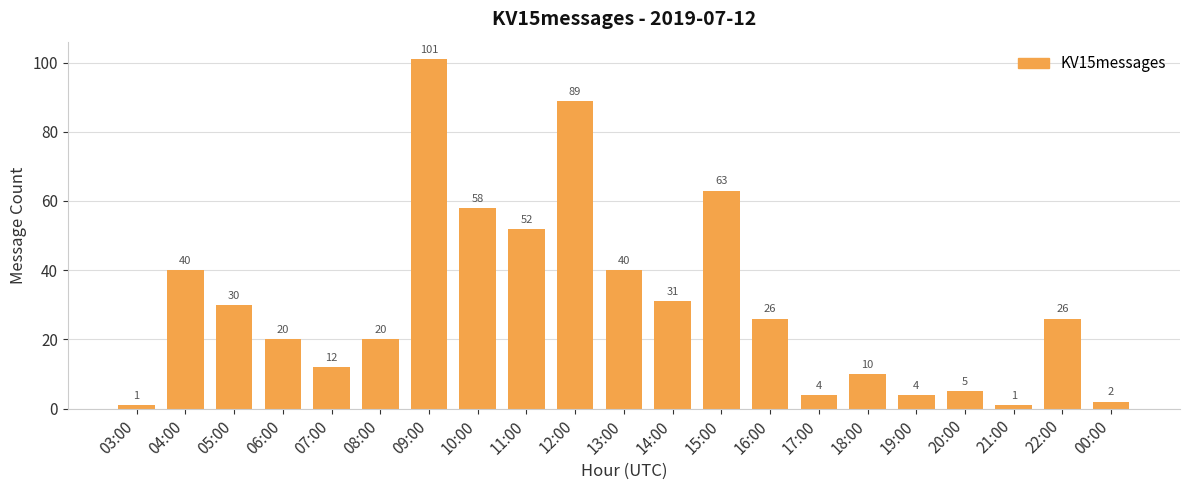

What is the ratio of the value at 19:00 to the value at 08:00?

0.2